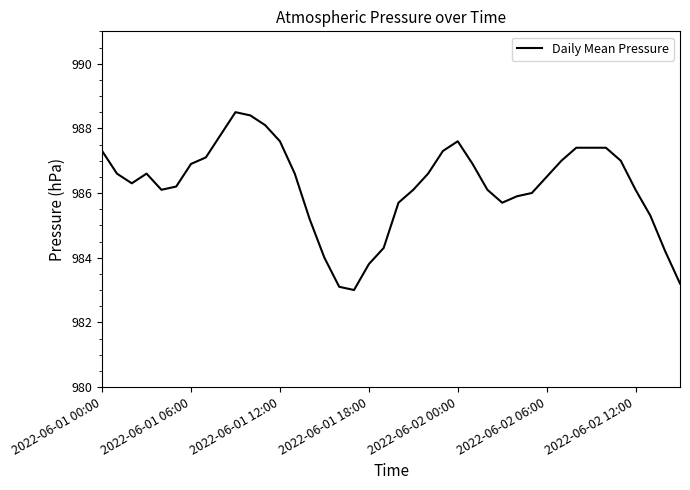

What is the minimum value shown in the chart?

983.0